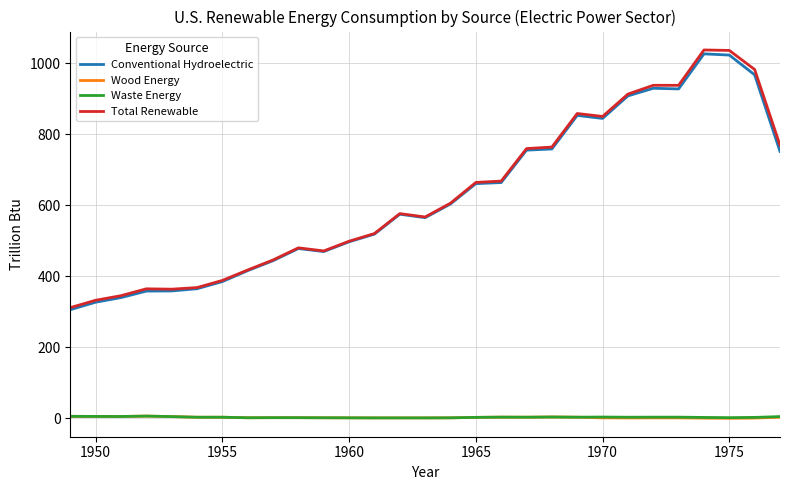

True or false: Waste Energy and Conventional Hydroelectric intersect in this chart.

False